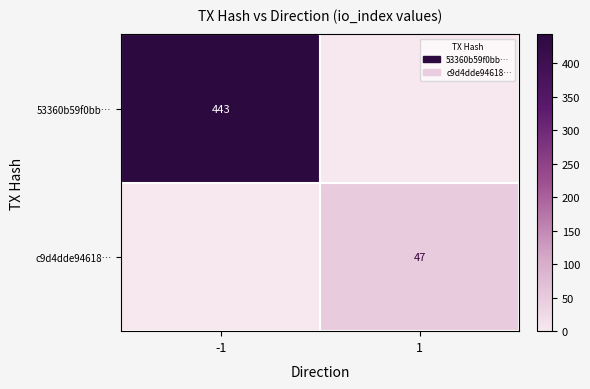

The value of c9d4dde94618… at 1 is 68. True or false?

False